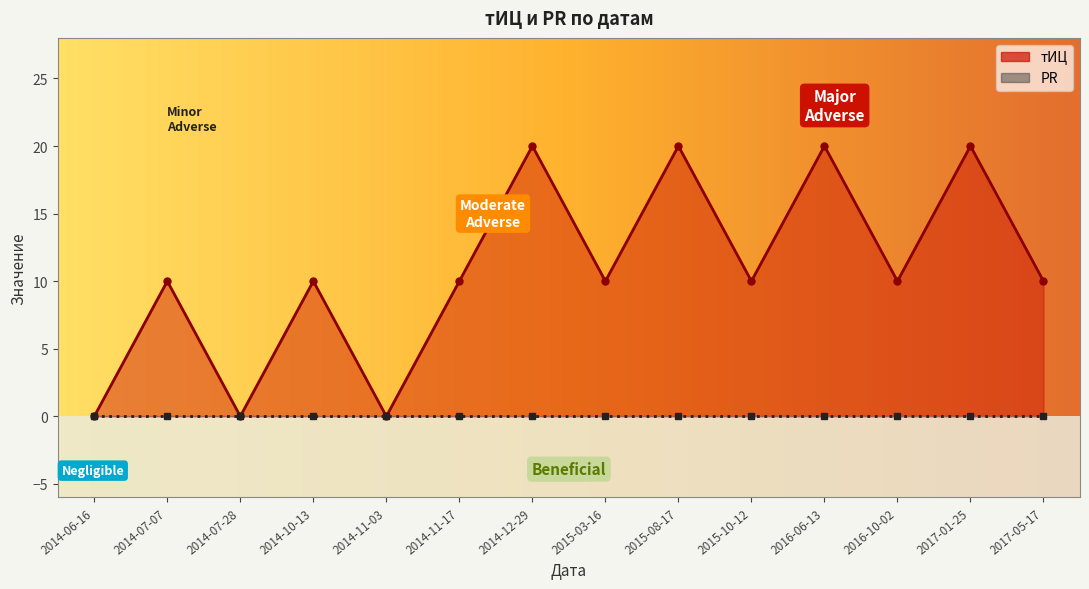

True or false: the data shows 10 at 2017-05-17.

True